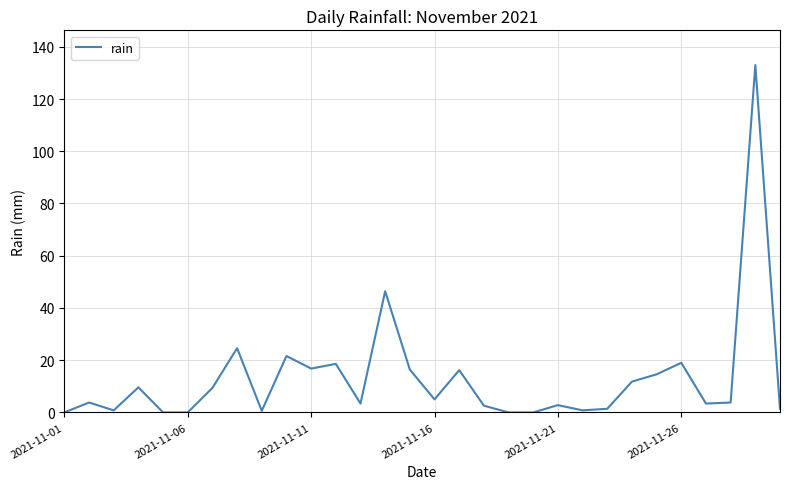

What is the maximum value shown in the chart?

133.0